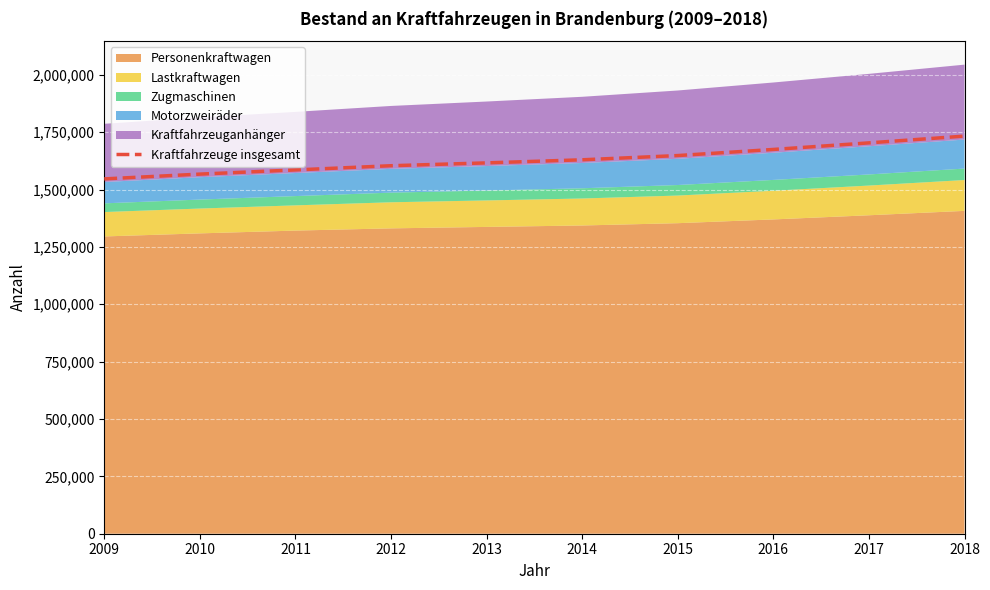

At which label is the value closest to 1639591?

2015